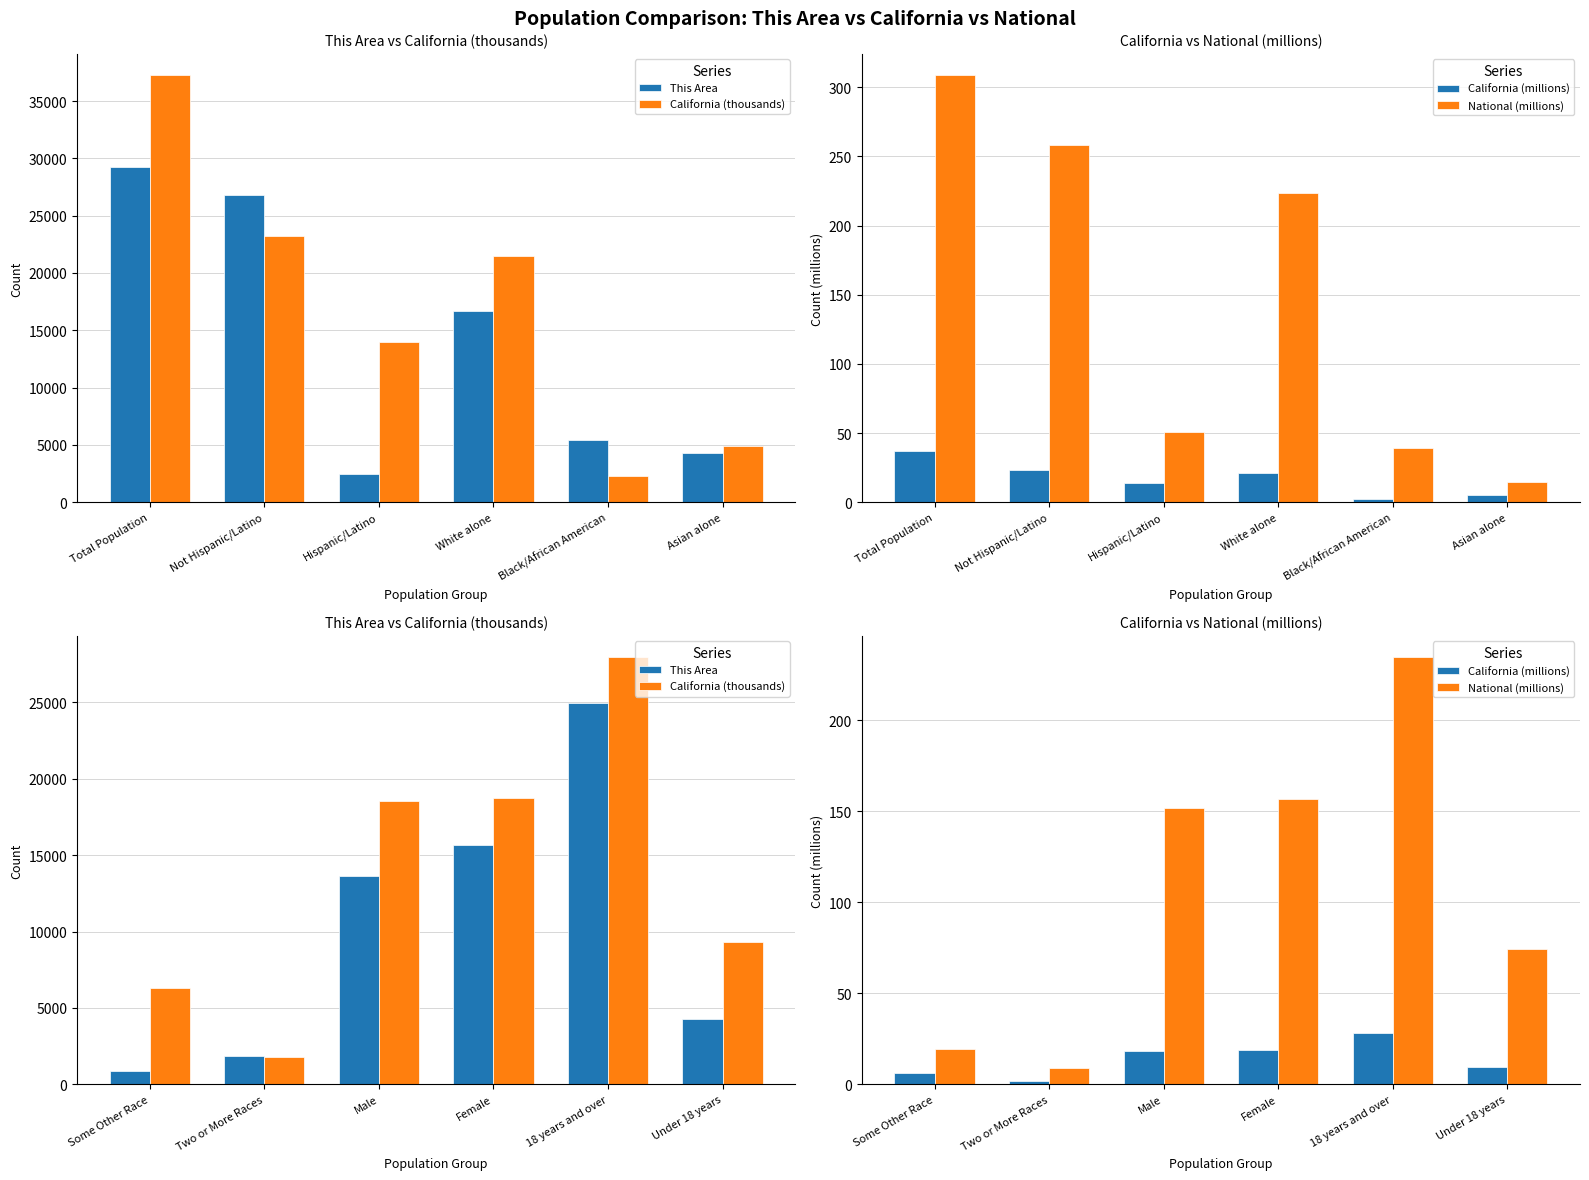

Is it true that California (thousands) equals 2956.0 at Two or More Races?

False